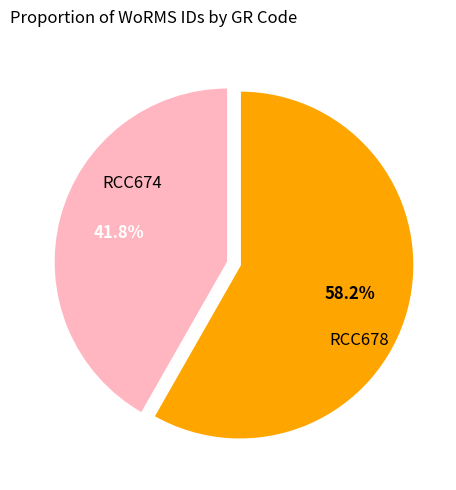

To the nearest percent, what is the difference between the RCC674 and RCC678 slice percentages?

16%